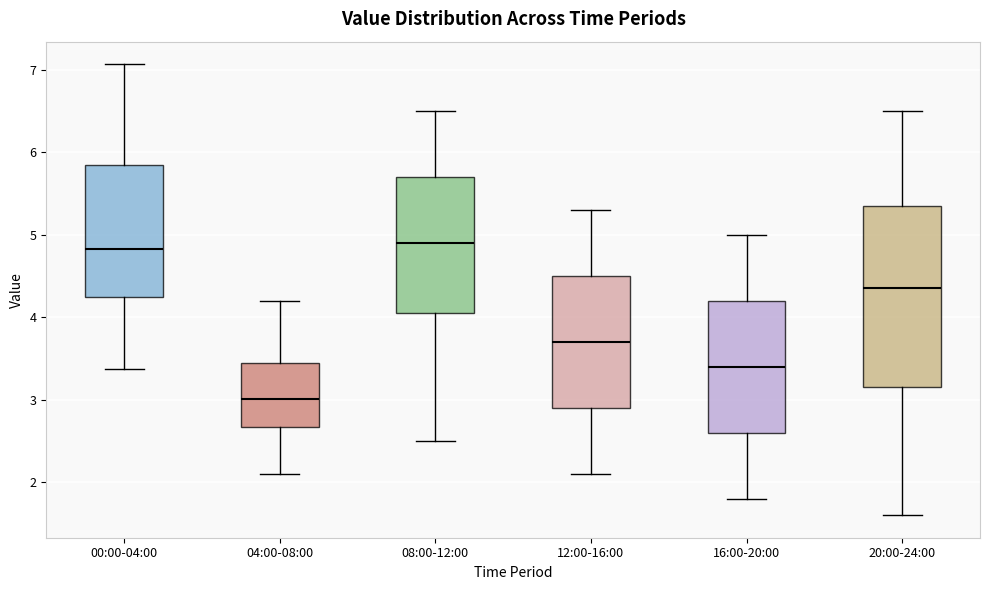

Comparing the boxes themselves (not the whiskers), which one is the tallest?

20:00-24:00